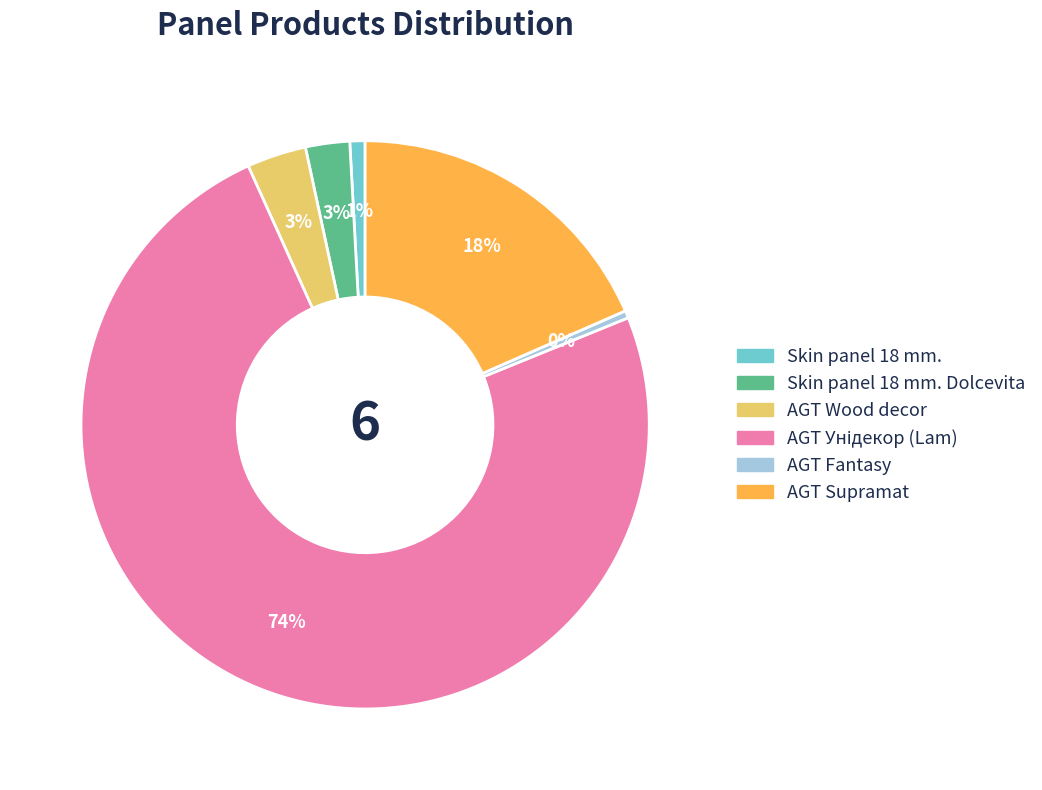

To the nearest percent, what is the average slice percentage?

17%